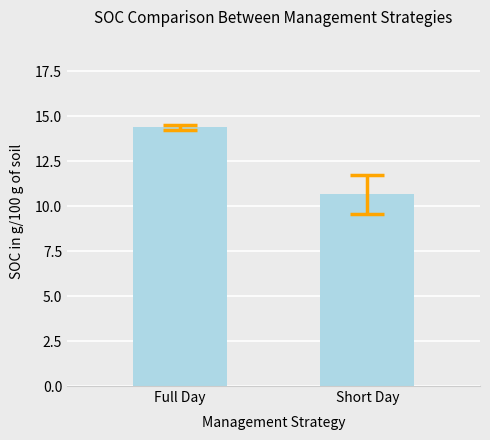

At which category does the chart reach its peak across all series?

Full Day